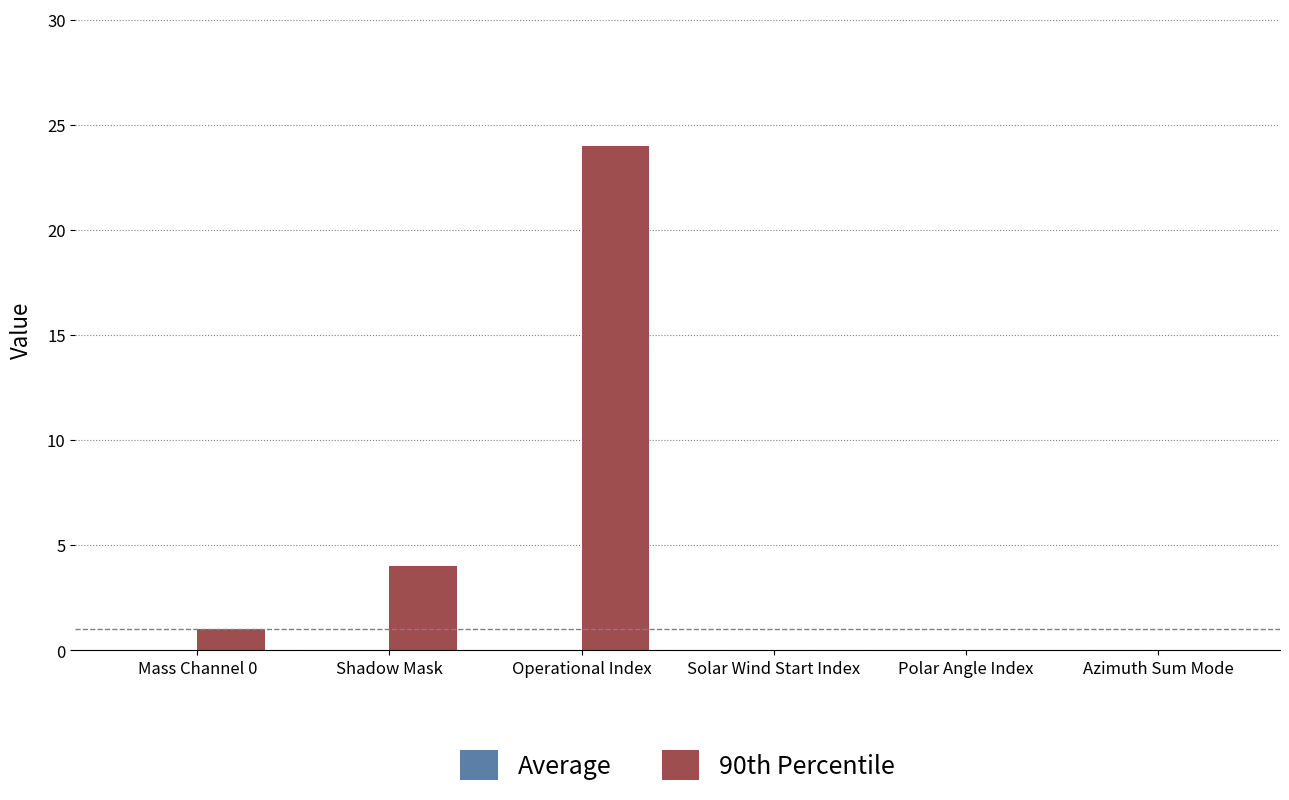

What is the sum of all values?

29